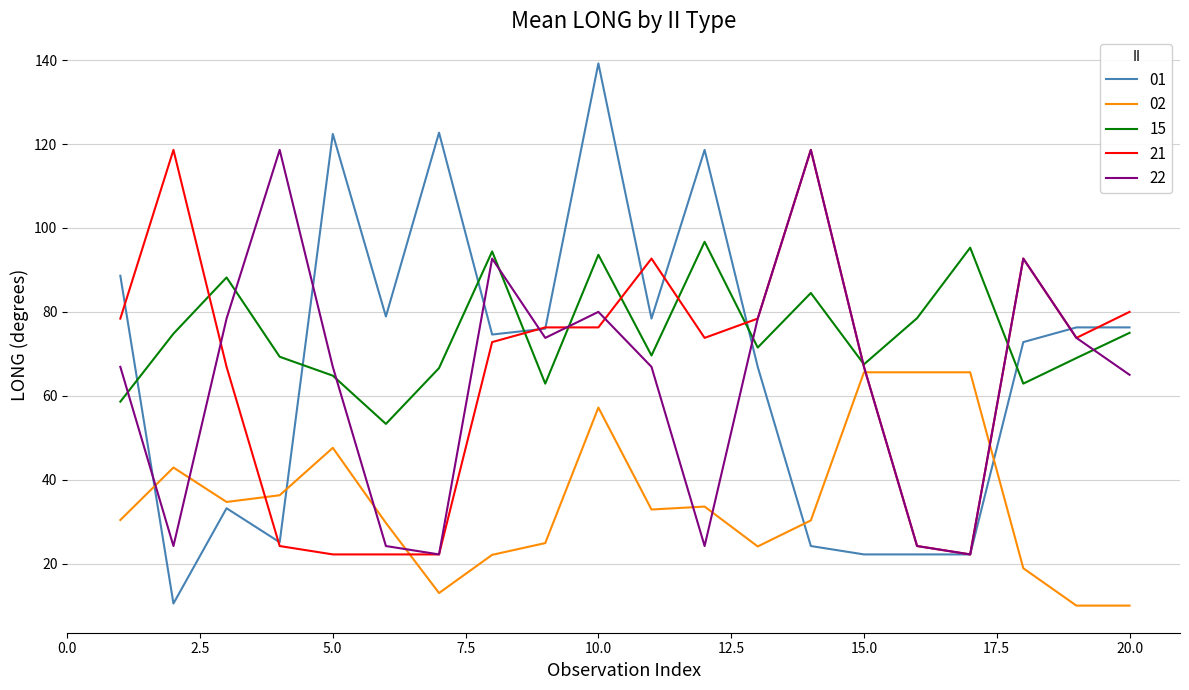

What is the sum of all 21 values?

1303.4